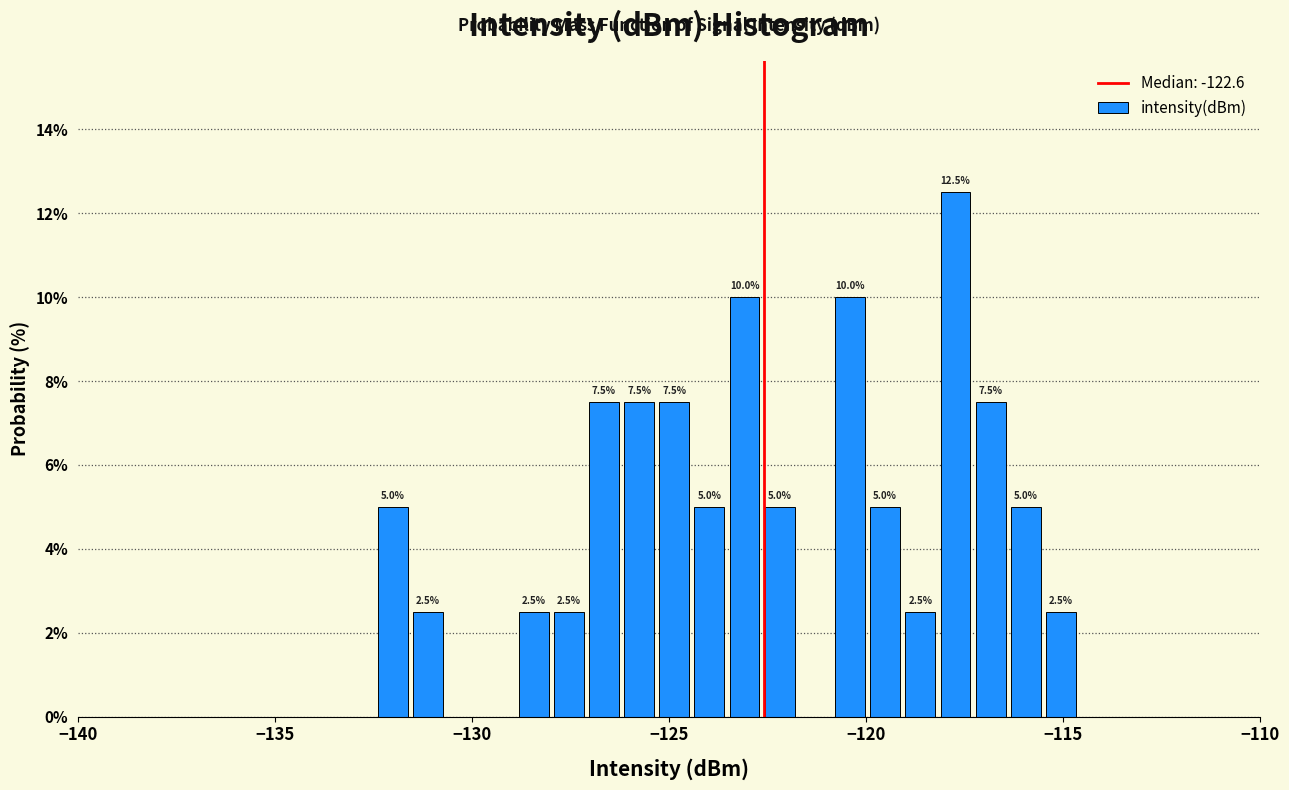

Read against the x-axis, roughly where is the centre of the tallest bar?

-117.5